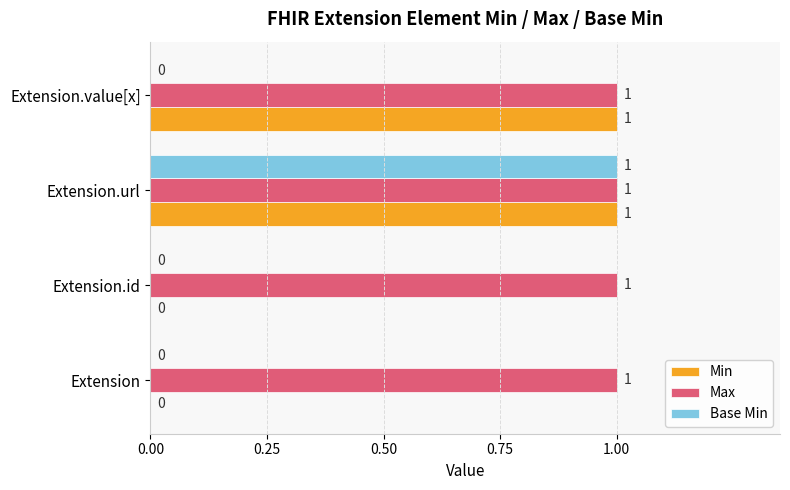

Which series has the largest total across all categories?

Max